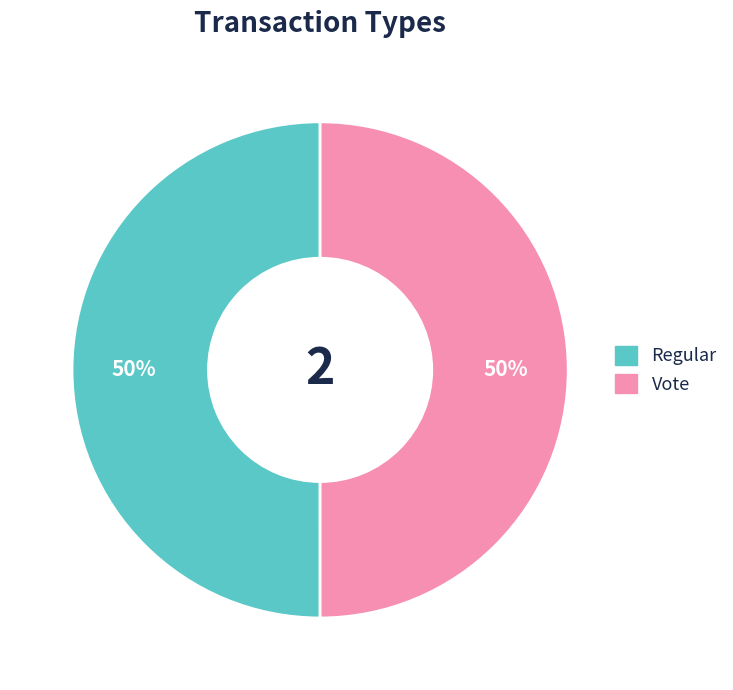

To the nearest percent, what is the average slice percentage?

50%